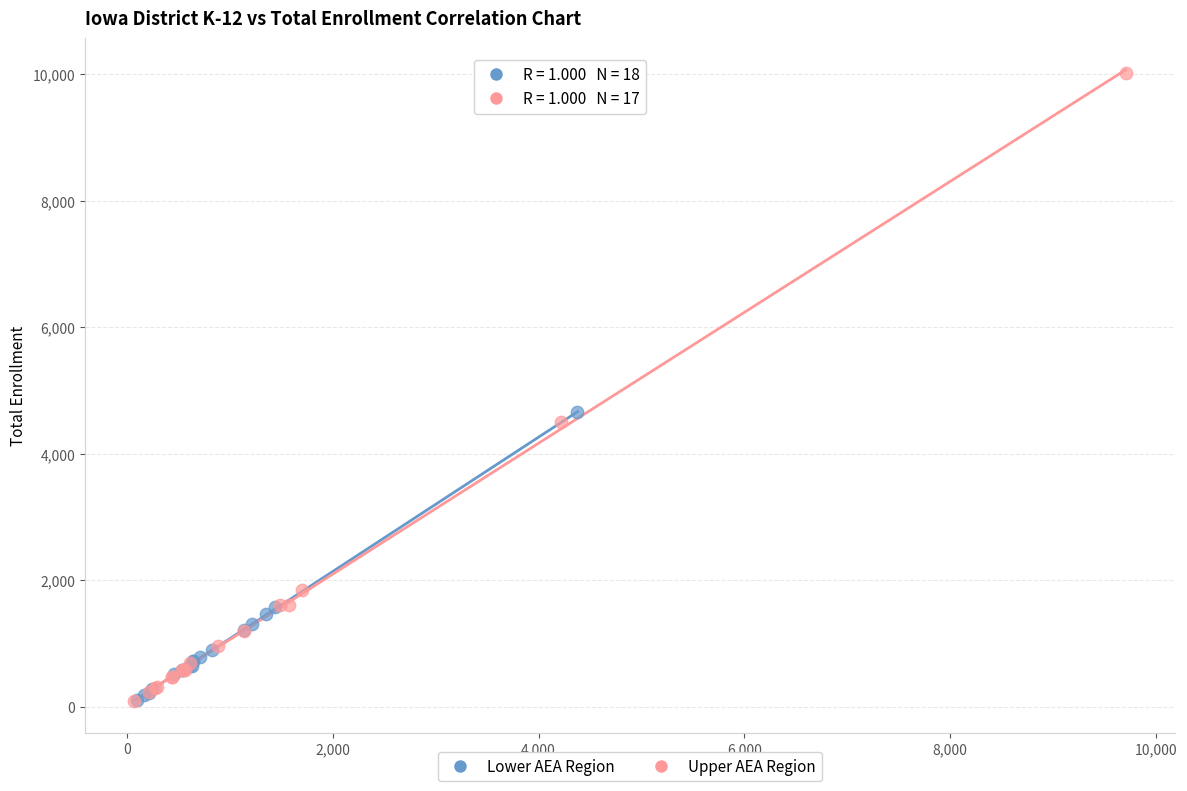

Which series contains the highest Y value?

Upper AEA Region